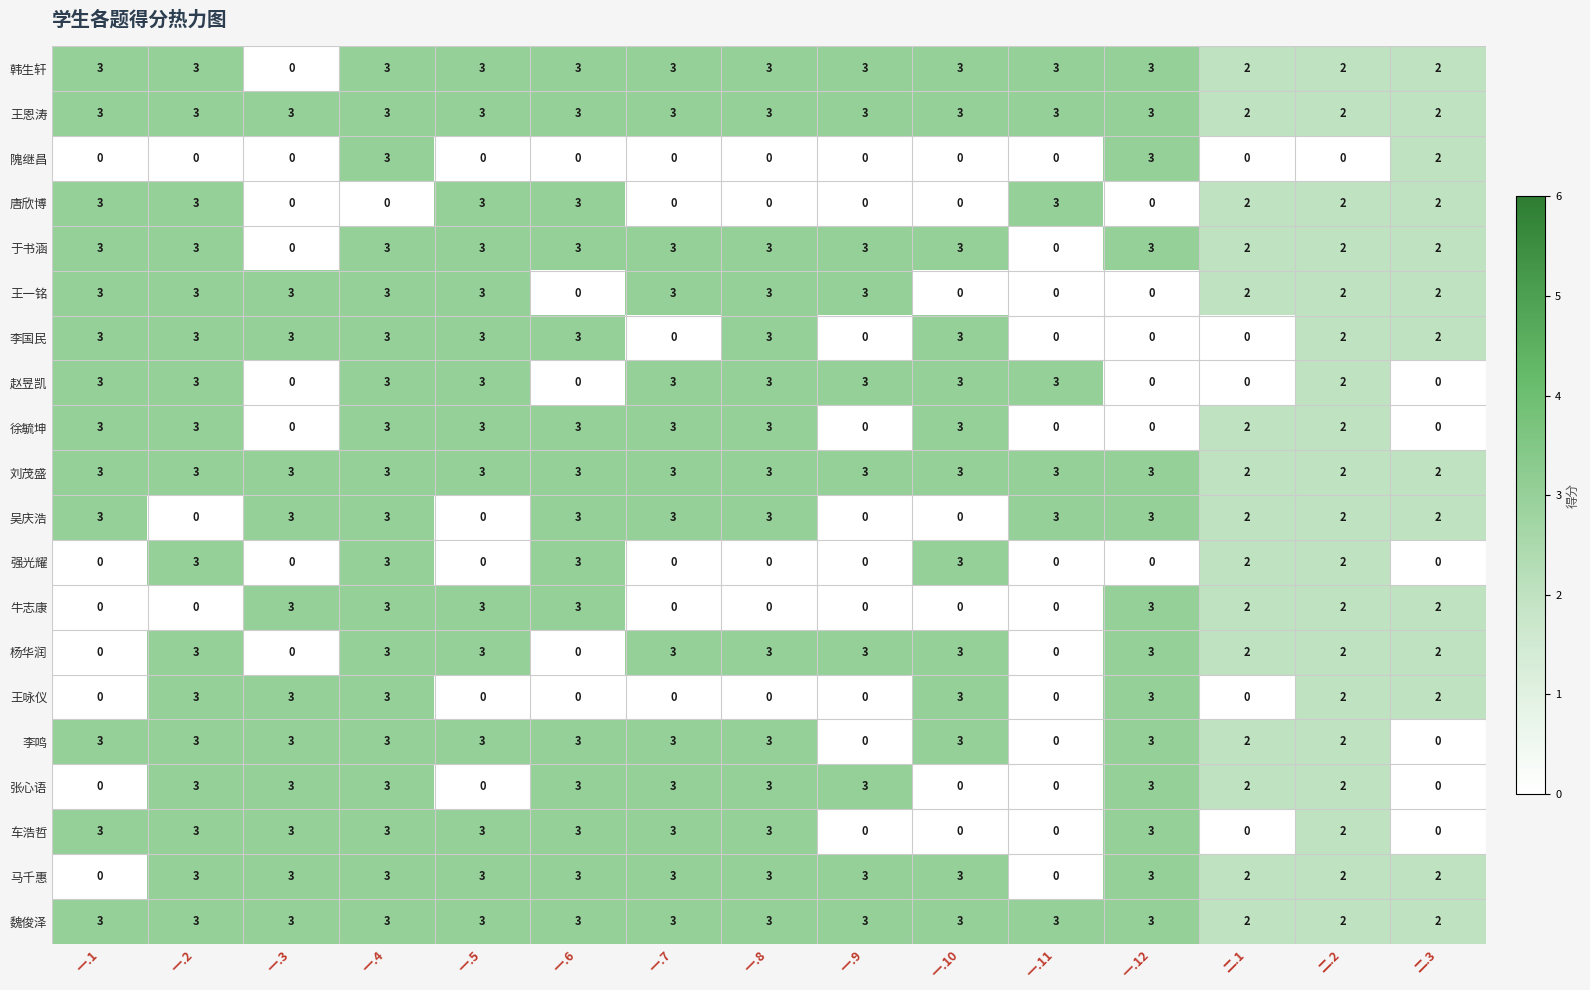

Count the number of data series in this chart.

20